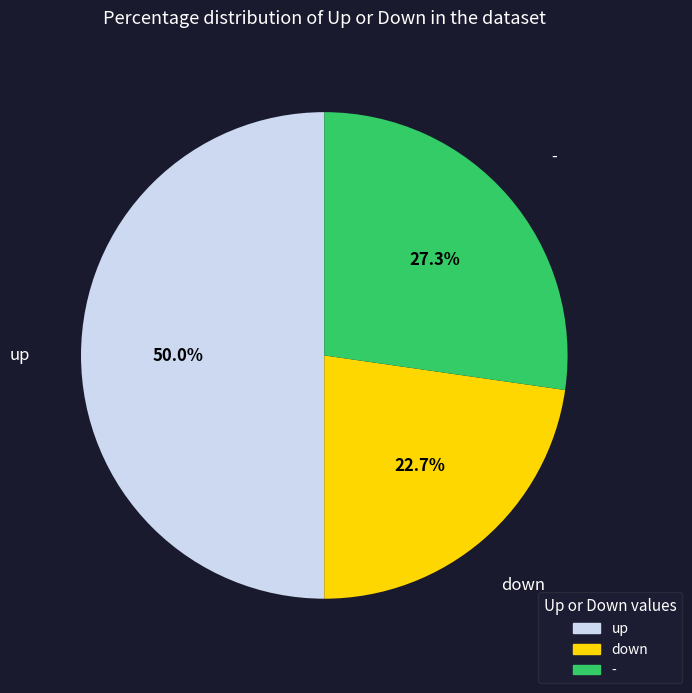

Approximately how many times larger is the value at up compared to down?

2.2